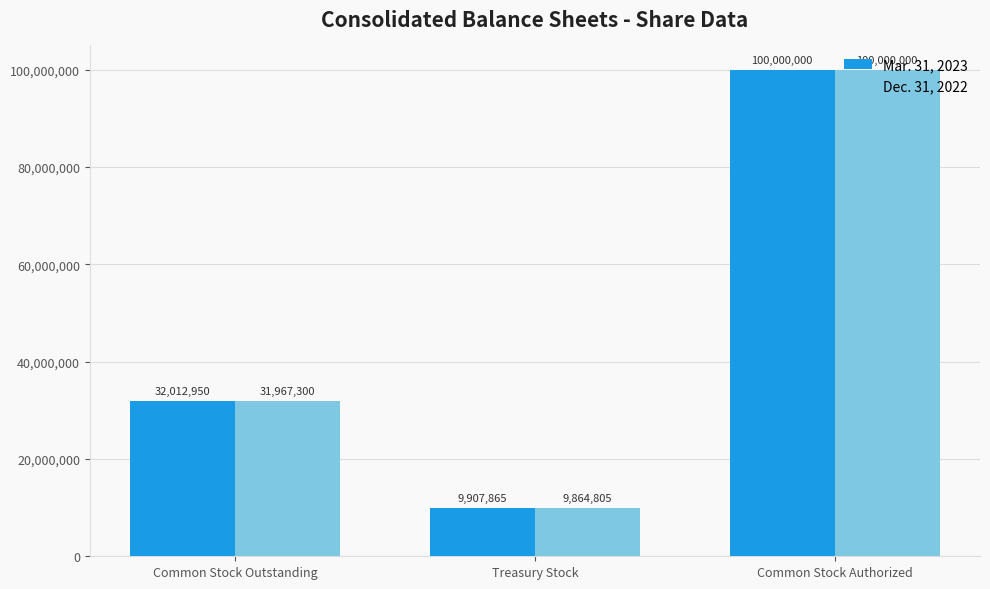

What is the minimum value for Mar. 31, 2023?

9907865